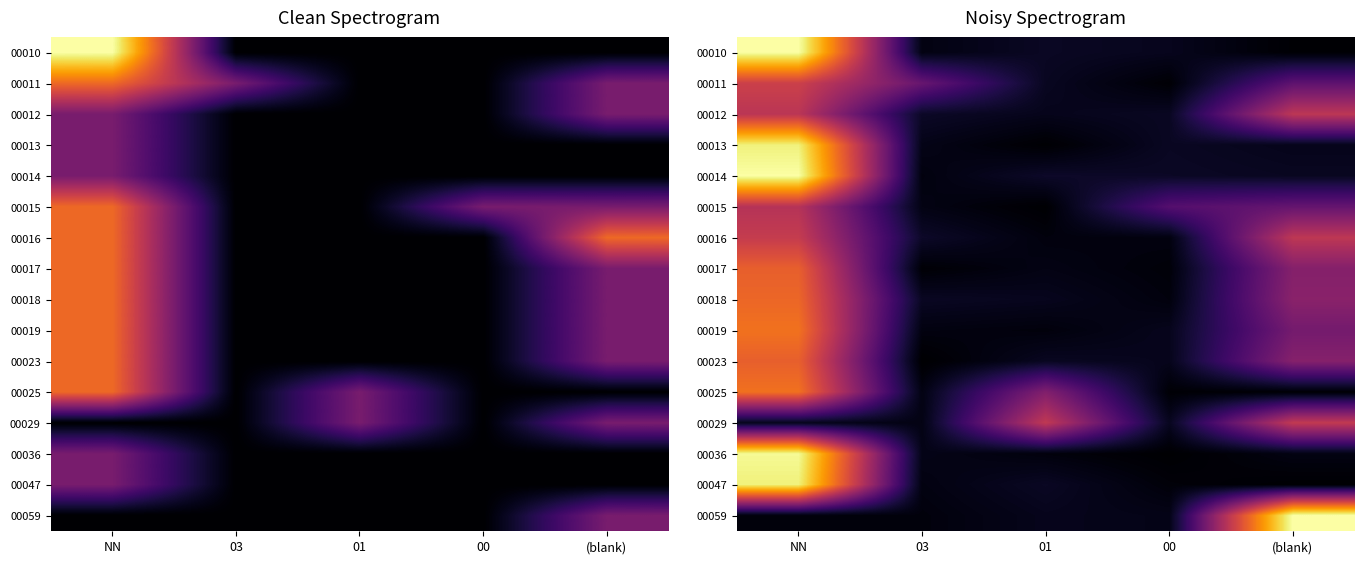

At how many categories does at least one series exceed 0?

5